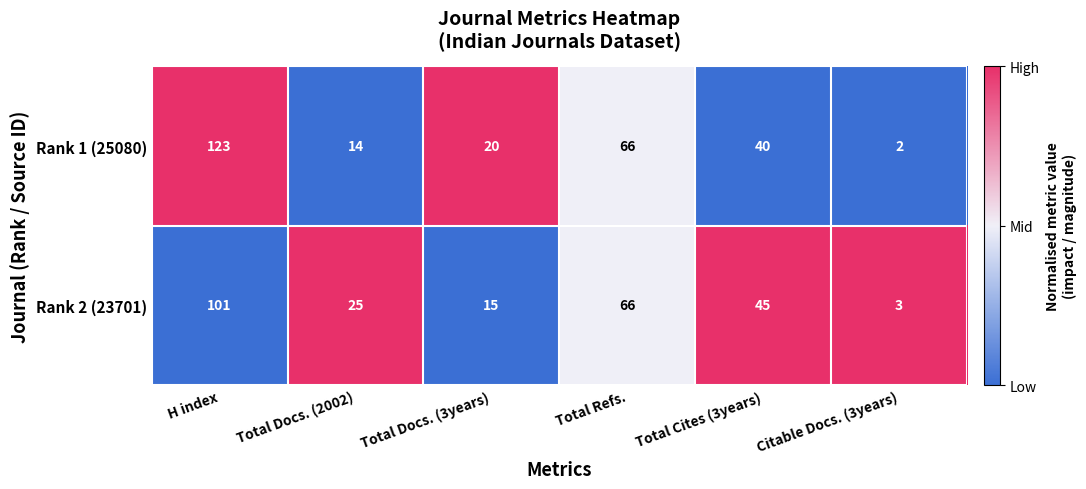

How many categories are shown in the chart?

6